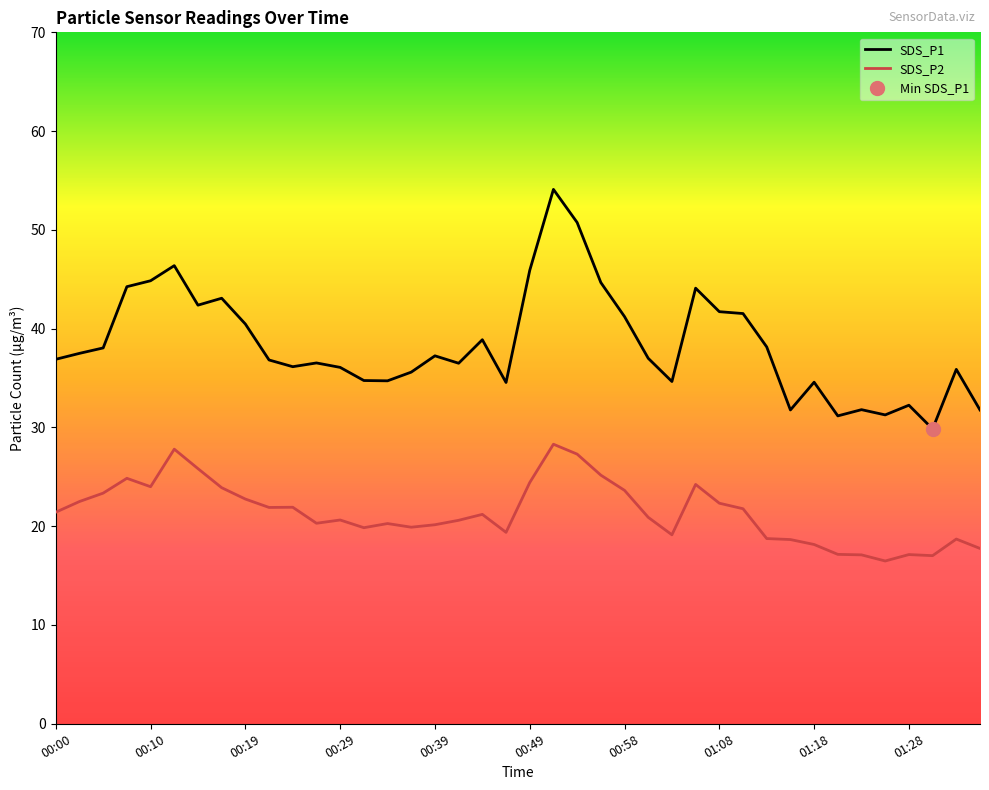

What are all the series names shown in the legend?

SDS_P1, SDS_P2